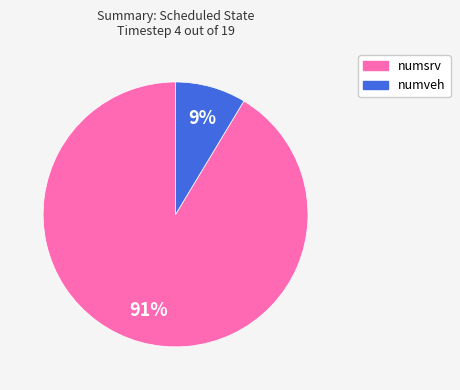

Is the sum of numsrv and numveh greater than half?

Yes